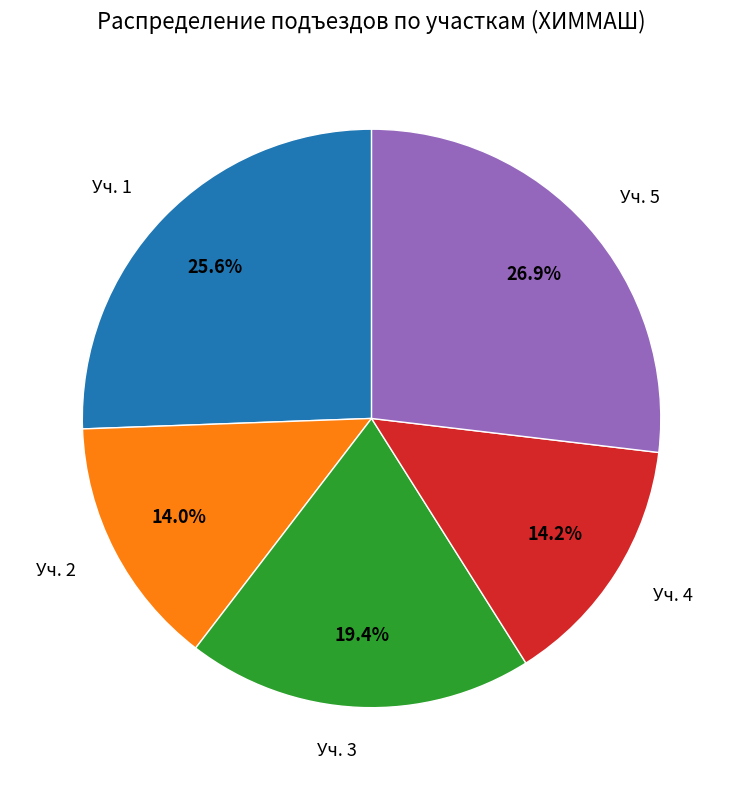

How much of the chart is everything except Уч. 1?

74.4%